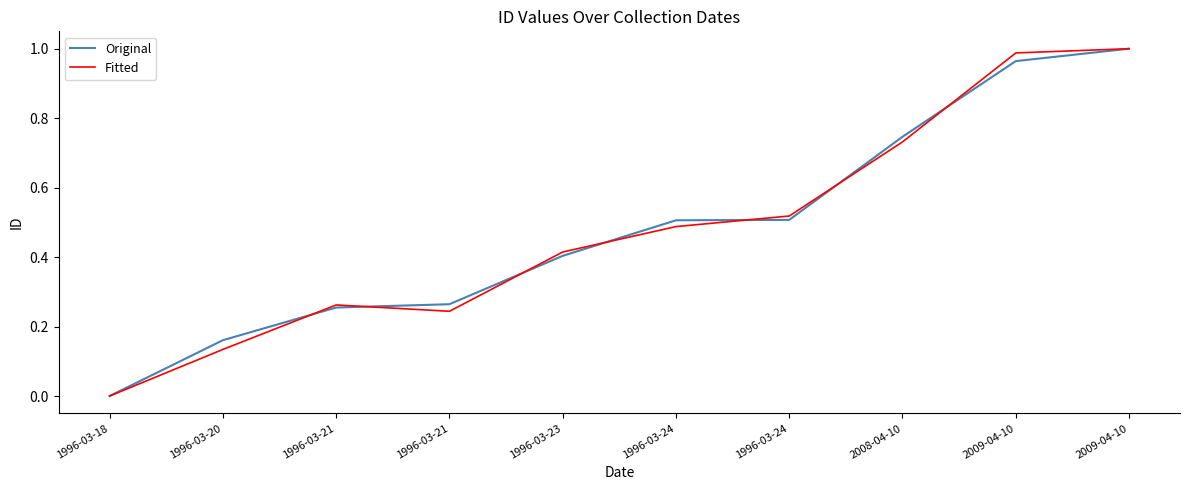

At which category is the sum across all series the highest?

2009-04-10